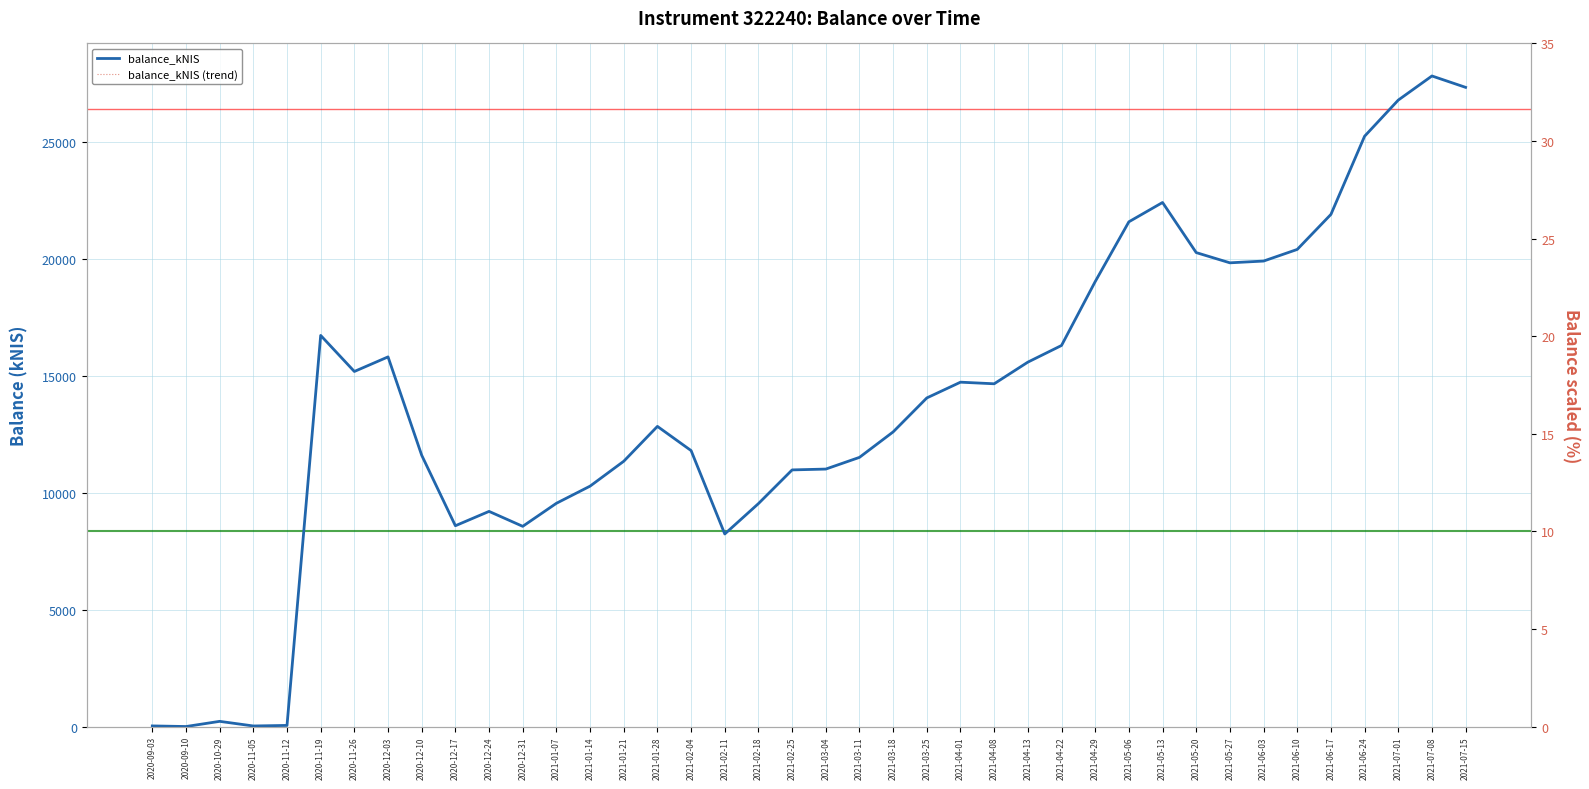

How many values in the balance_kNIS (trend) series exceed 14055?

20